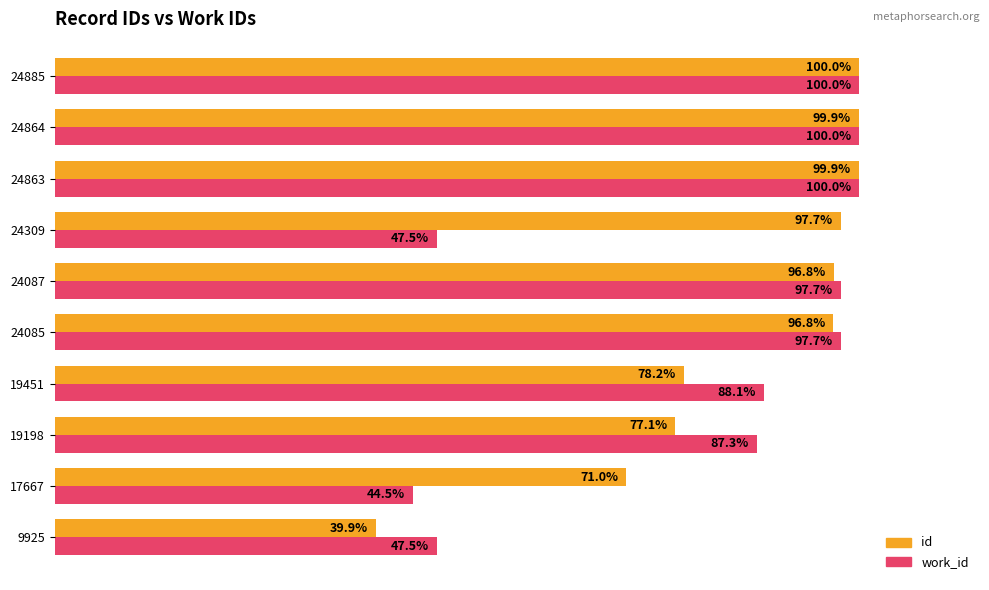

Which series has the largest total across all categories?

id